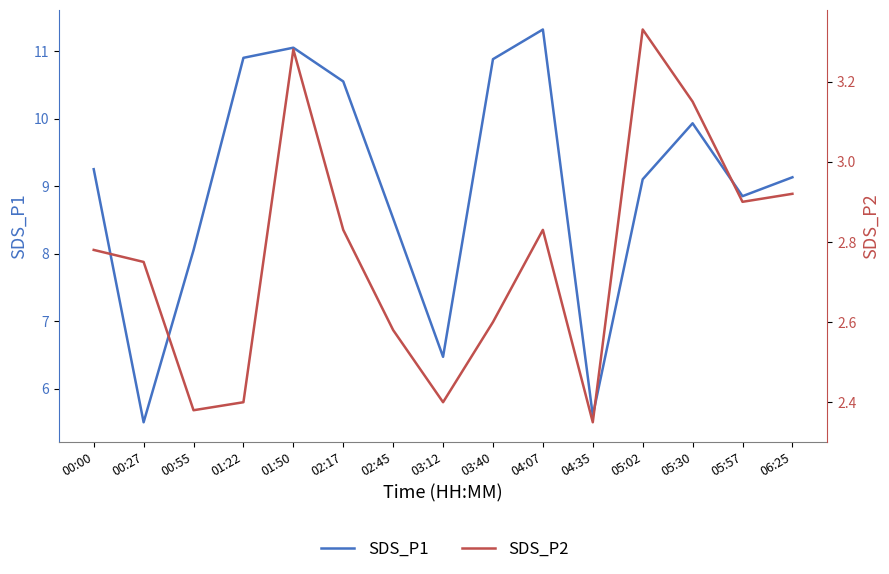

How many data points in SDS_P1 are less than 9?

6